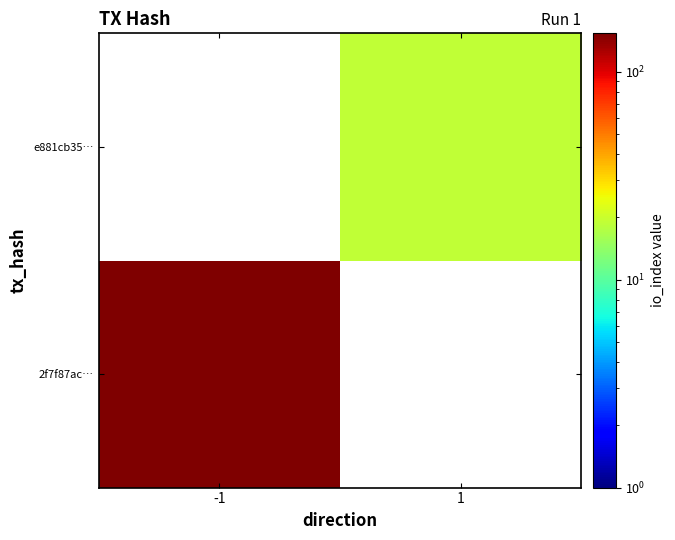

True or false: 2f7f87ac… has a value of 202.8 at -1.

False